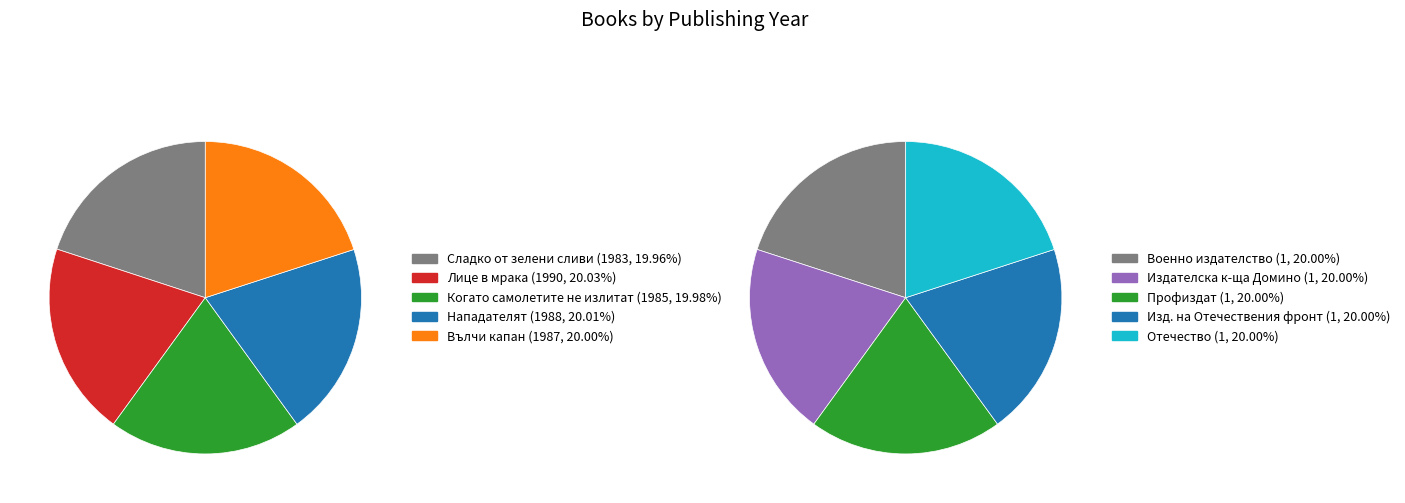

Does 4157 account for over 50% of the chart?

No